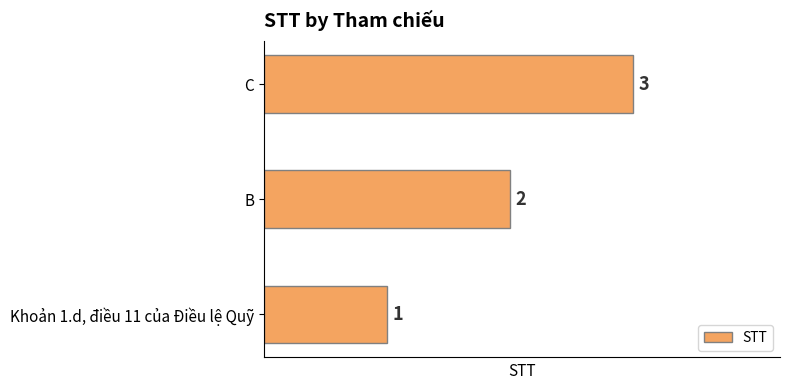

True or false: the data shows 3 at C.

True